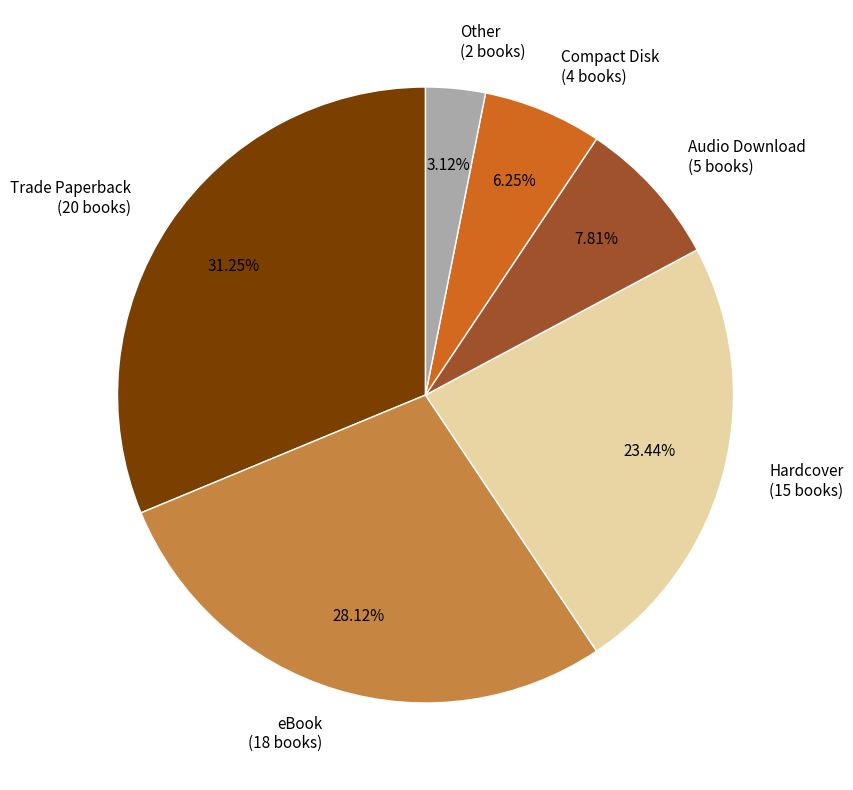

How many slices are in this pie chart?

6